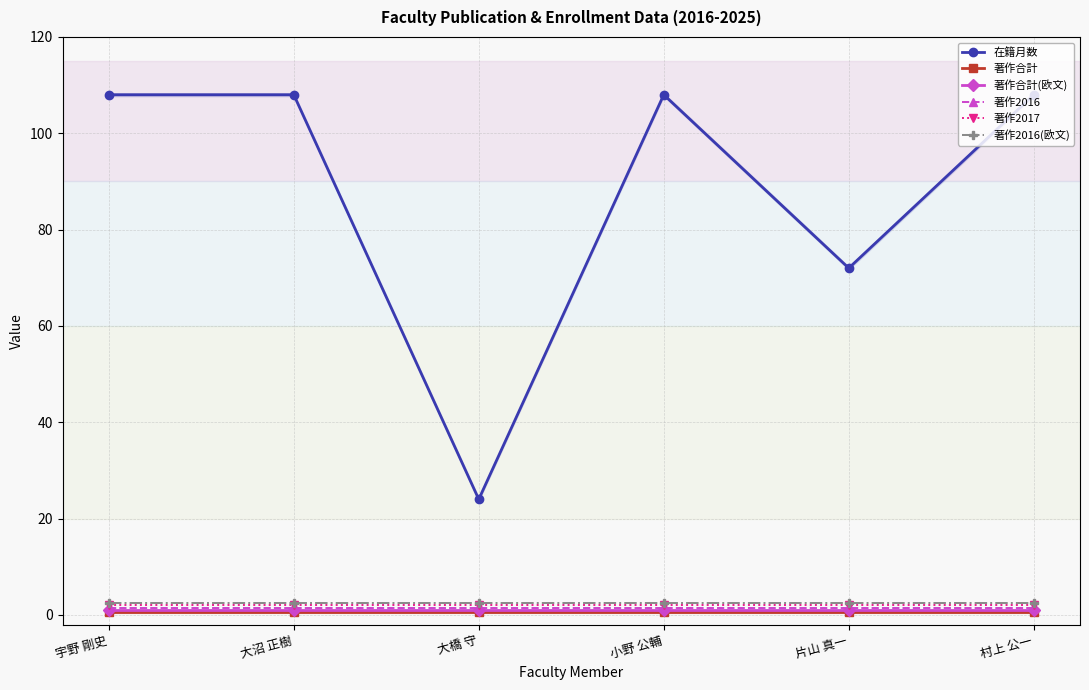

What is the label of the 5th point from the right?

大沼 正樹